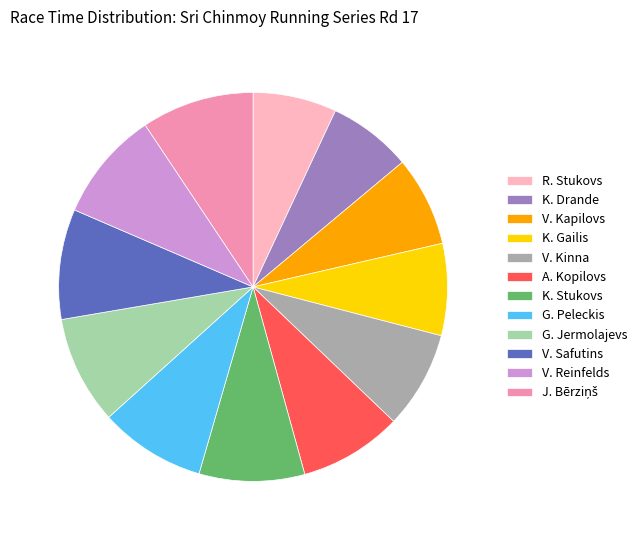

Is it true that V. Kapilovs is 7% of the pie?

True